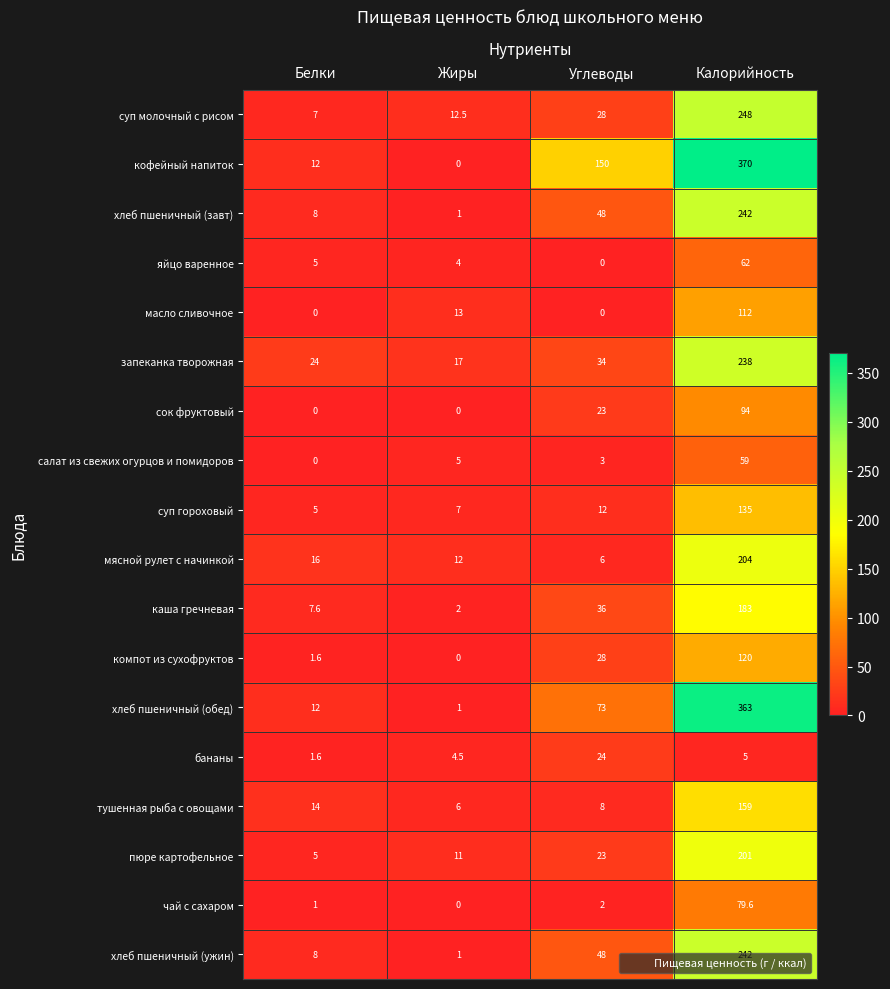

What is the difference between the хлеб пшеничный (завт) values at Жиры and Белки?

7.0